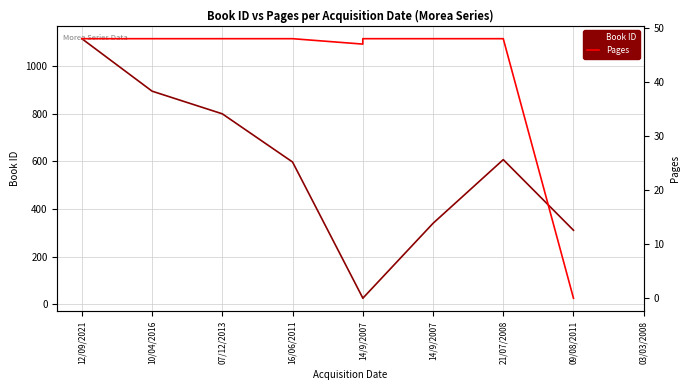

How many interior local valleys does the Book ID series have?

1